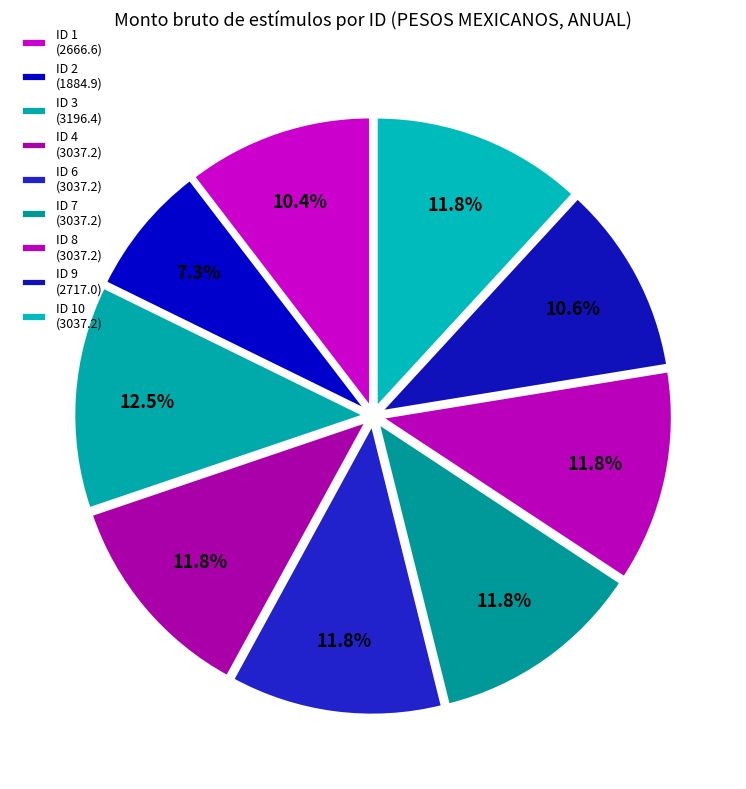

How many segments does this pie chart have?

9